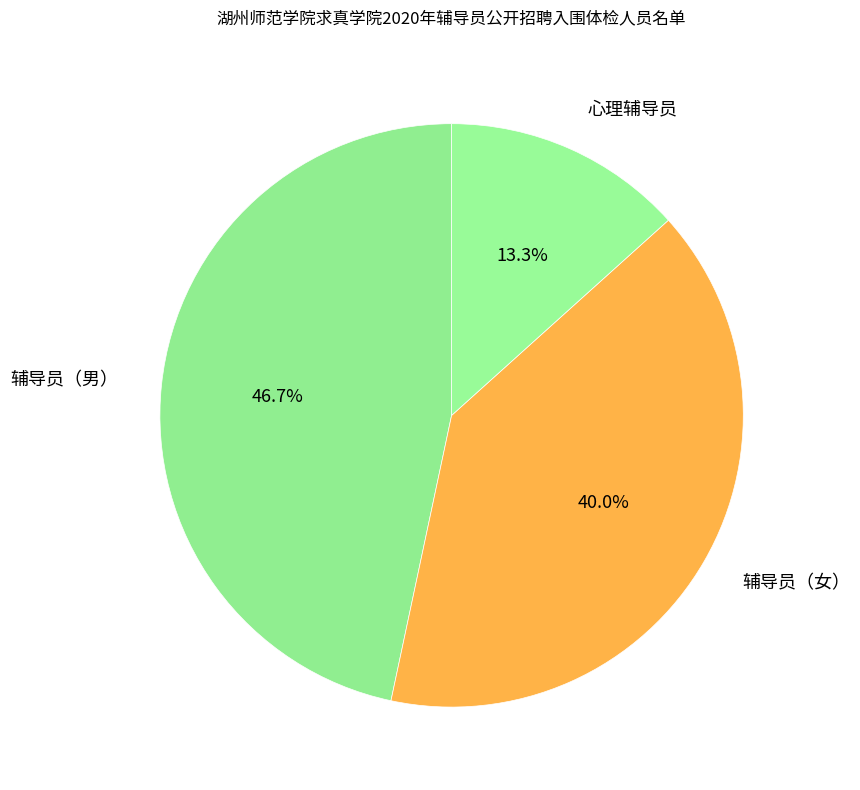

Which has a higher value, 辅导员（女） or 心理辅导员?

辅导员（女）